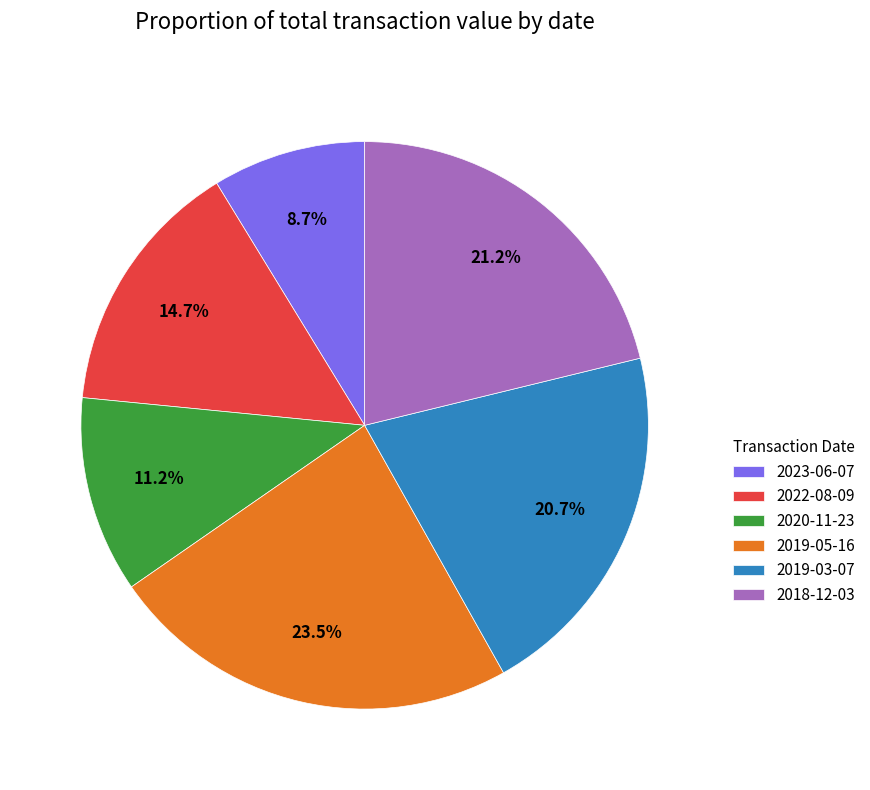

What percentage is NOT represented by 2019-05-16?

76.5%